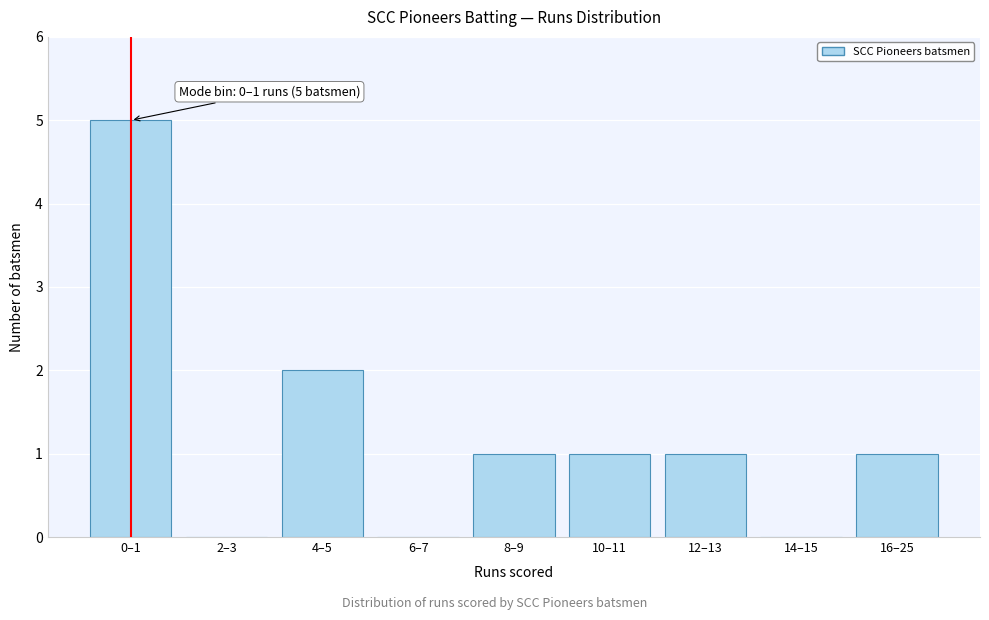

Reading left to right, list all the values displayed in this chart.

0–1=5	2–3=0	4–5=2	6–7=0	8–9=1	10–11=1	12–13=1	14–15=0	16–25=1